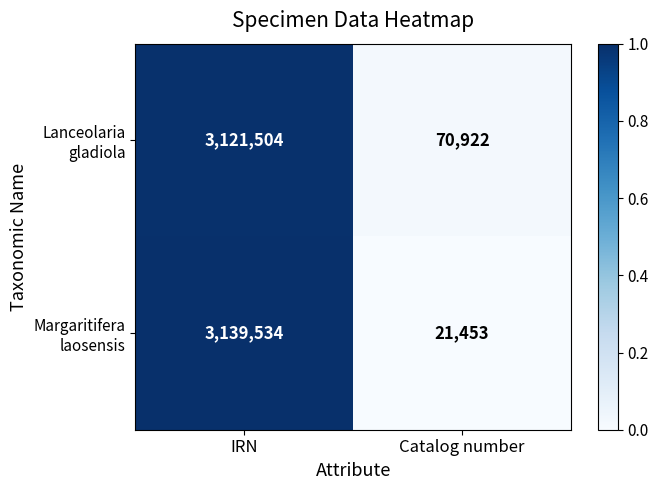

What is the difference between the highest and lowest values at IRN?

18030